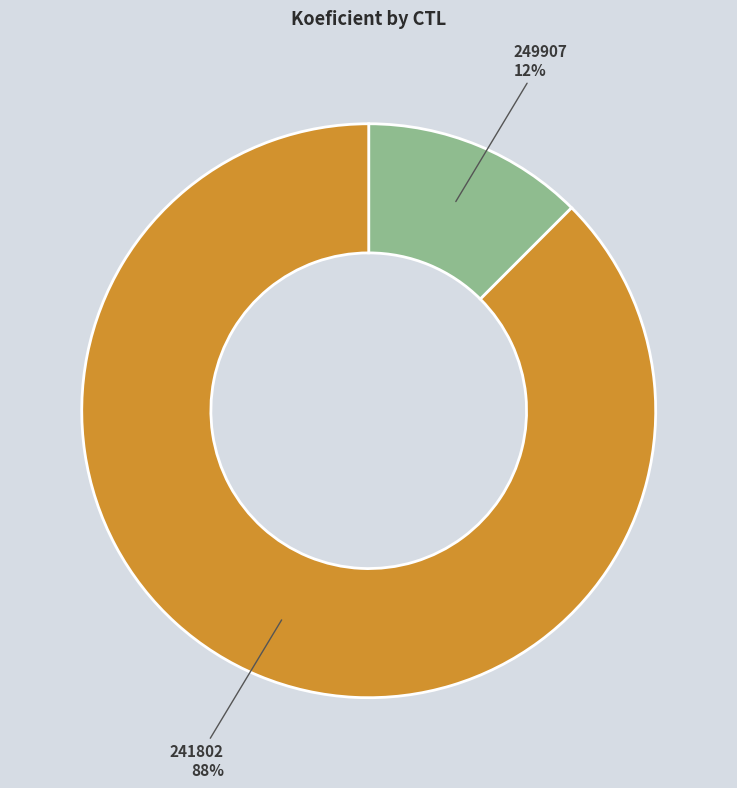

Do 241802 and 249907 together represent more than half of the pie?

Yes